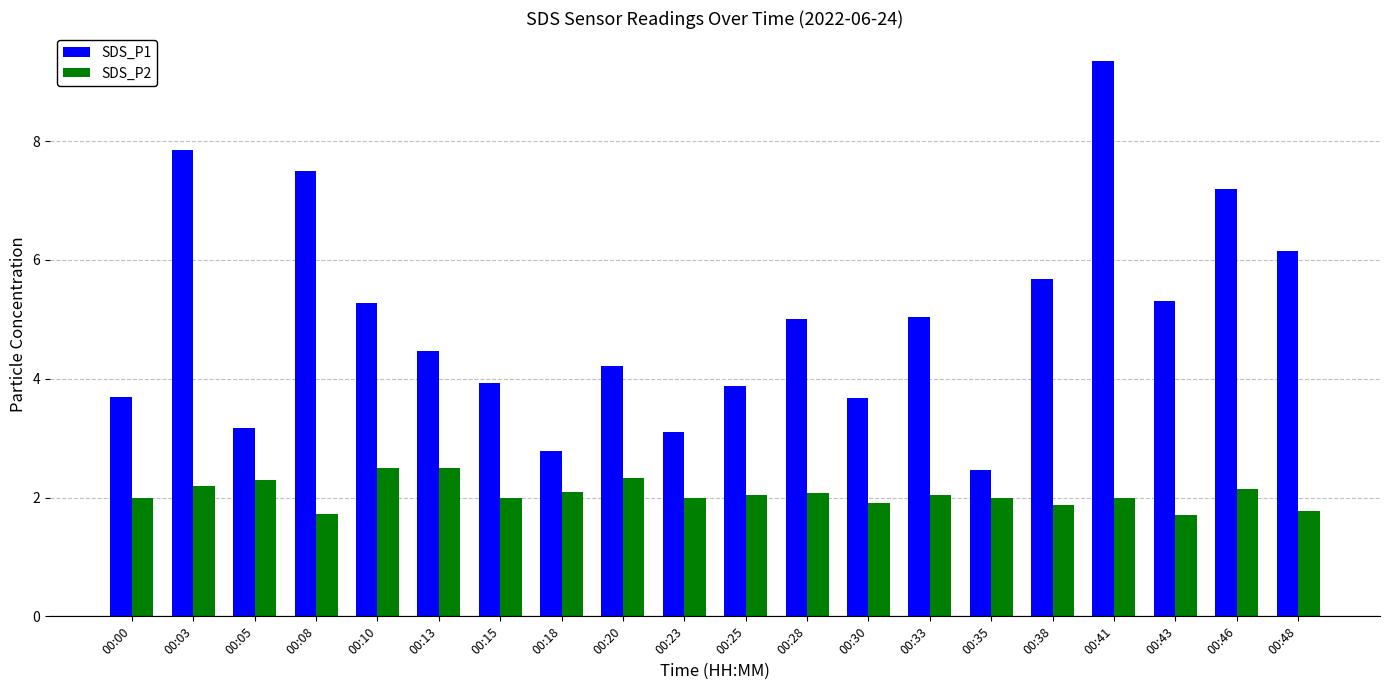

Does the chart contain any negative values?

No